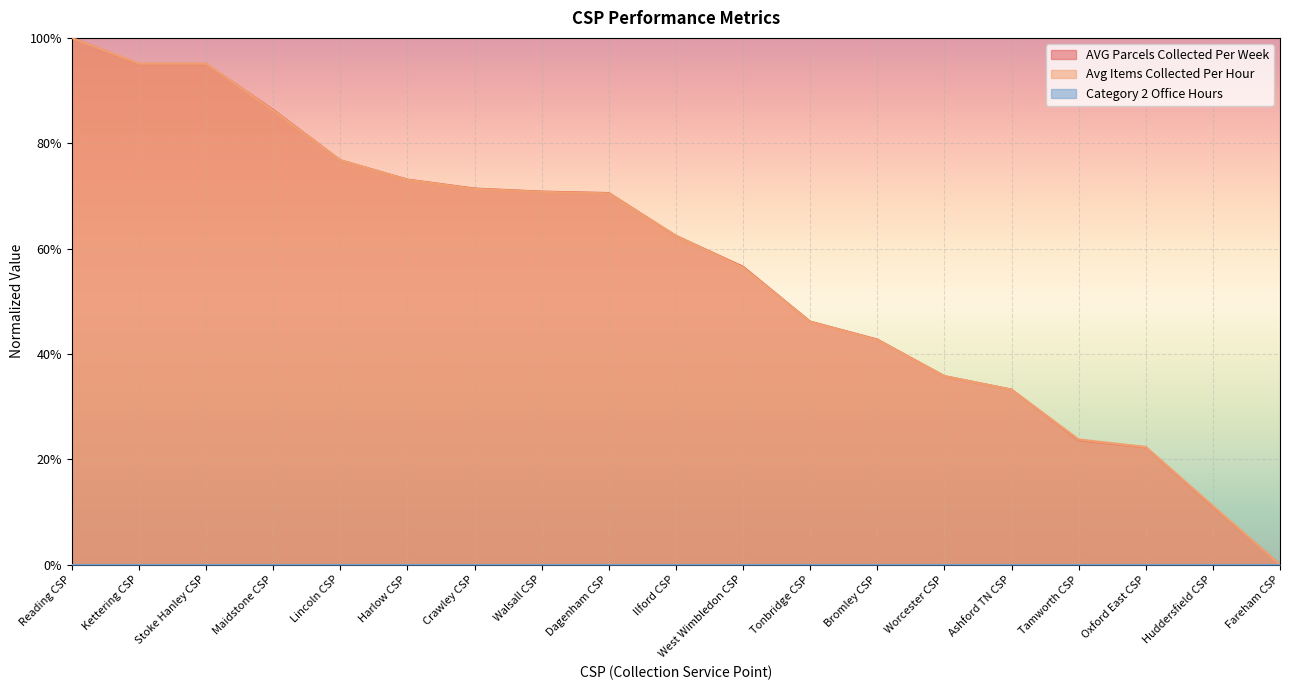

How many values in the Avg Items Collected Per Hour series exceed 0?

18